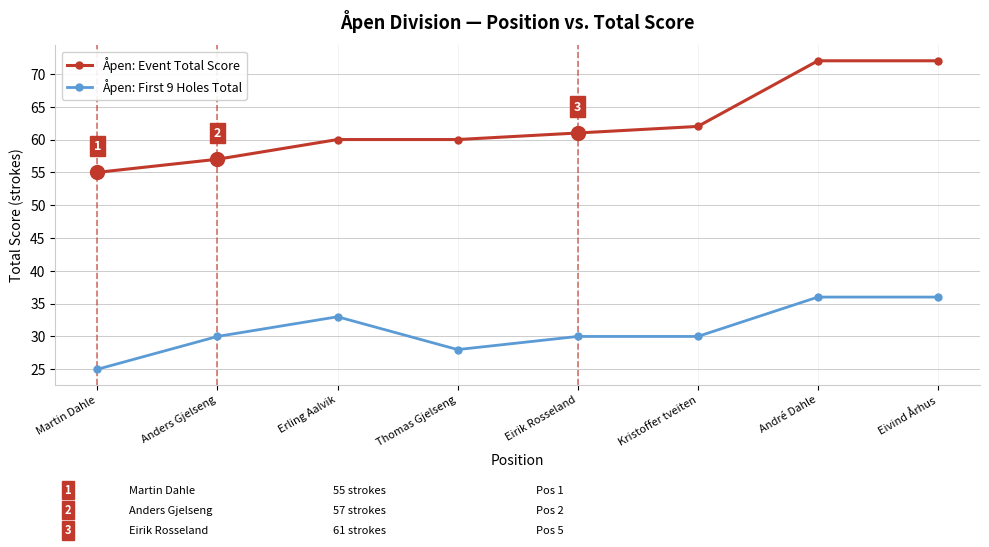

The value of Åpen: Event Total Score at Thomas Gjelseng is 60. True or false?

True